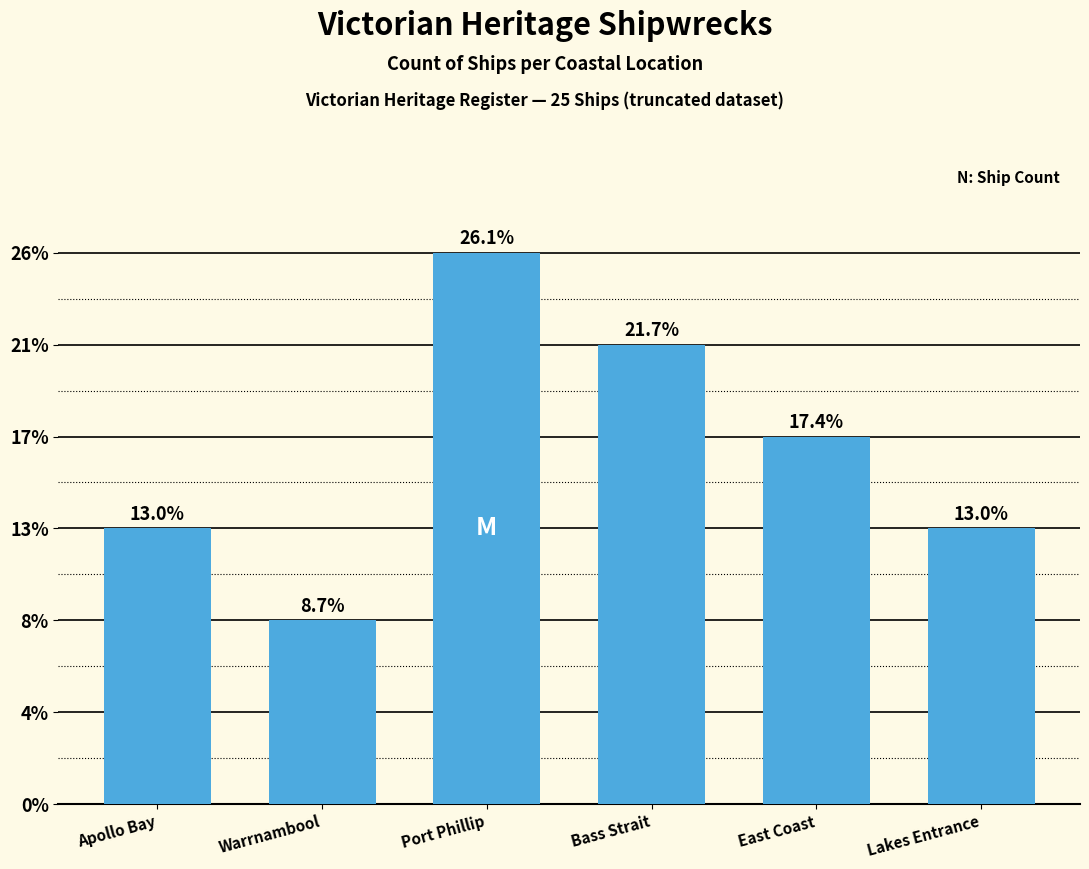

Are the bars horizontal?

No